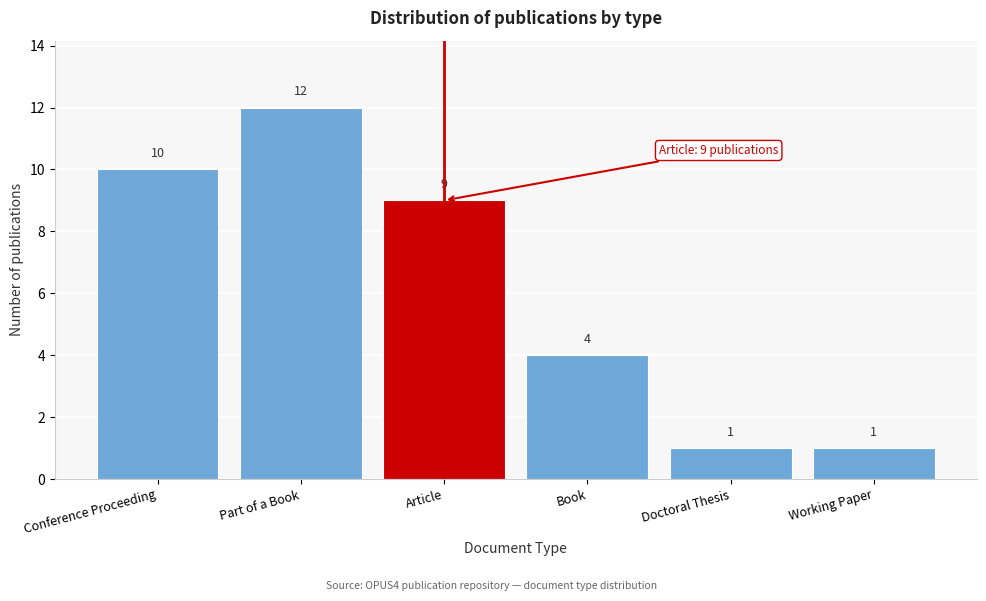

Reading right to left, transcribe all the data shown in this chart.

1	1	4	9	12	10